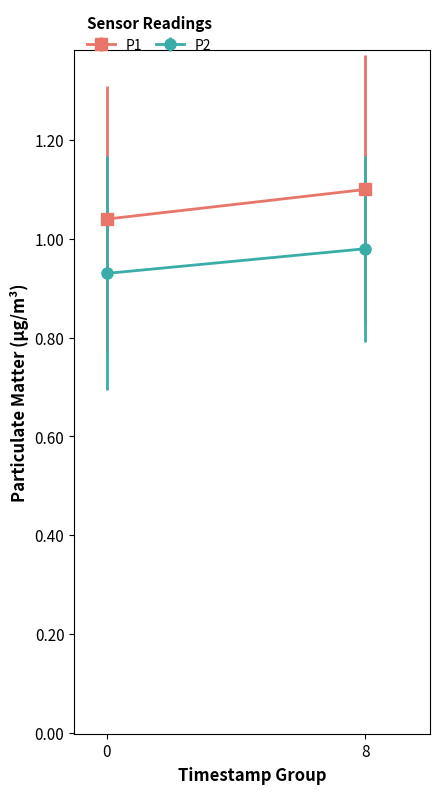

Is the value of P2 at 00:18 greater than the value of P1 at 00:06?

No